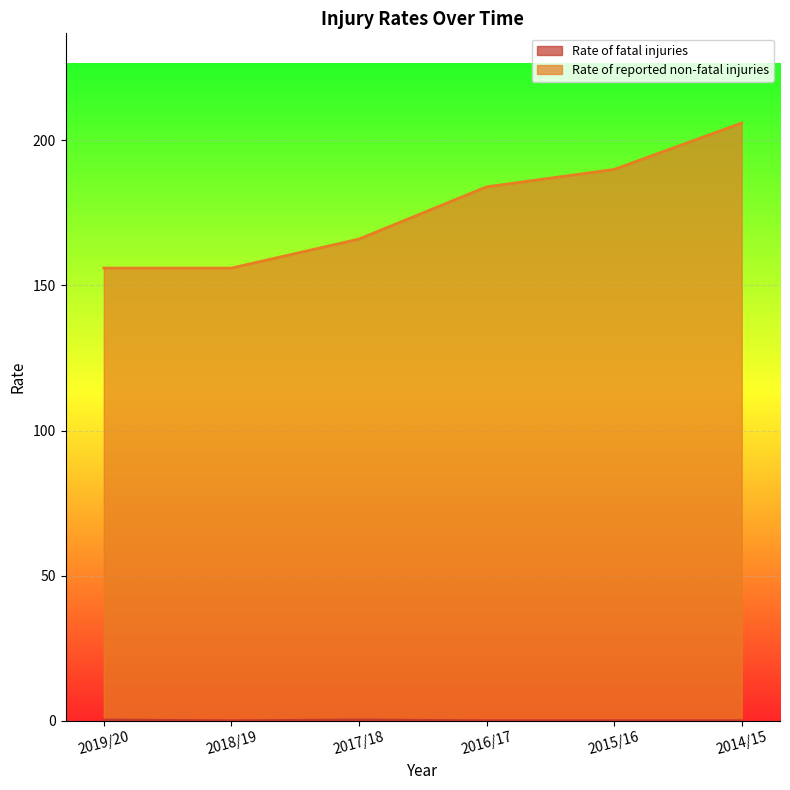

At which label is Rate of reported non-fatal injuries closest to 181?

2016/17